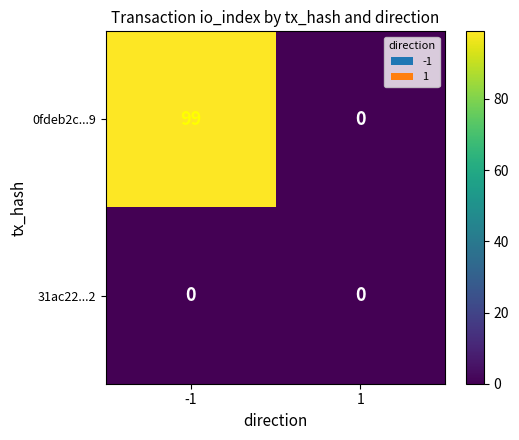

Which series has the largest total across all categories?

0fdeb2c...9